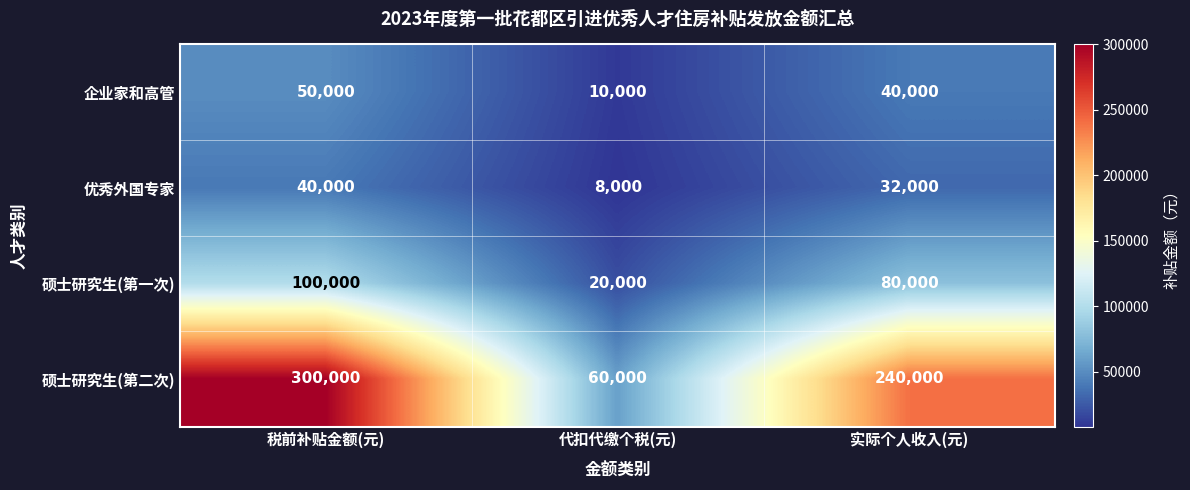

Which series changed the most between 代扣代缴个税(元) and 实际个人收入(元)?

硕士研究生(第二次)